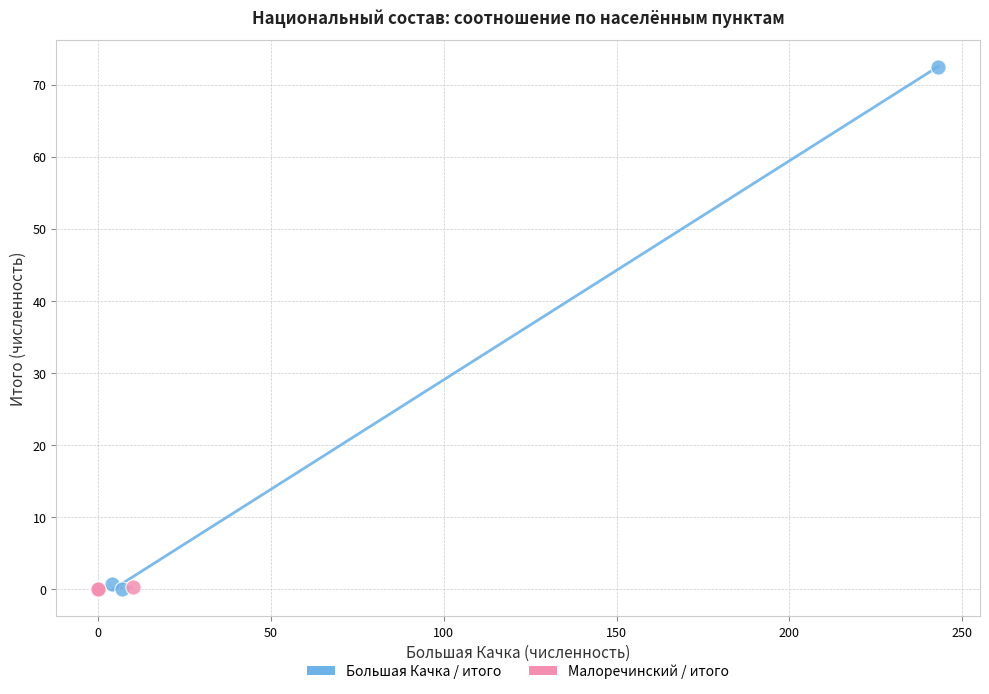

Which series reaches the maximum Y coordinate?

Большая Качка / итого